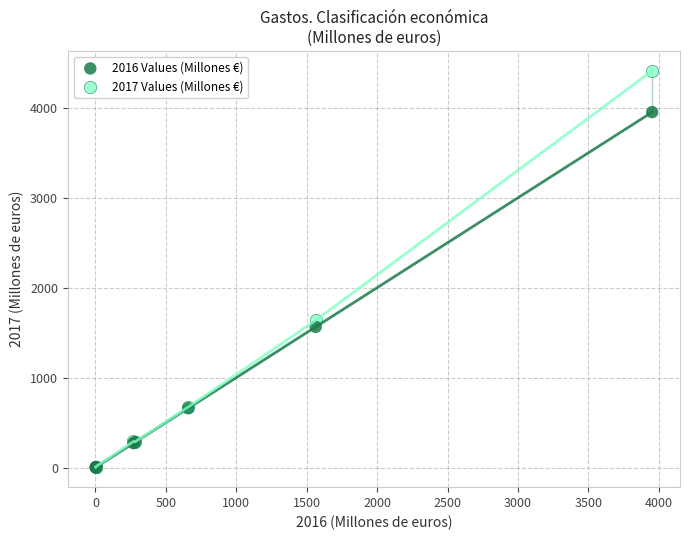

In the 2016 Values (Millones €) series, what Y value is closest to 1977?

1563.7